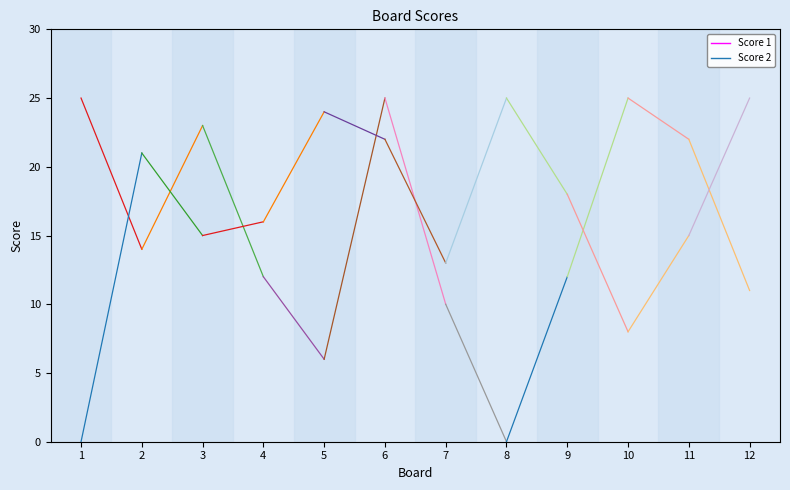

What are all the series names shown in the legend?

Score 1, Score 2